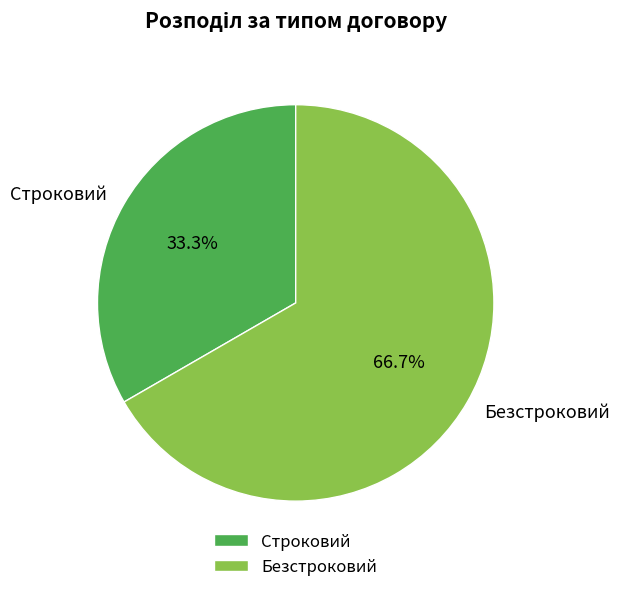

How many slices are in this pie chart?

2